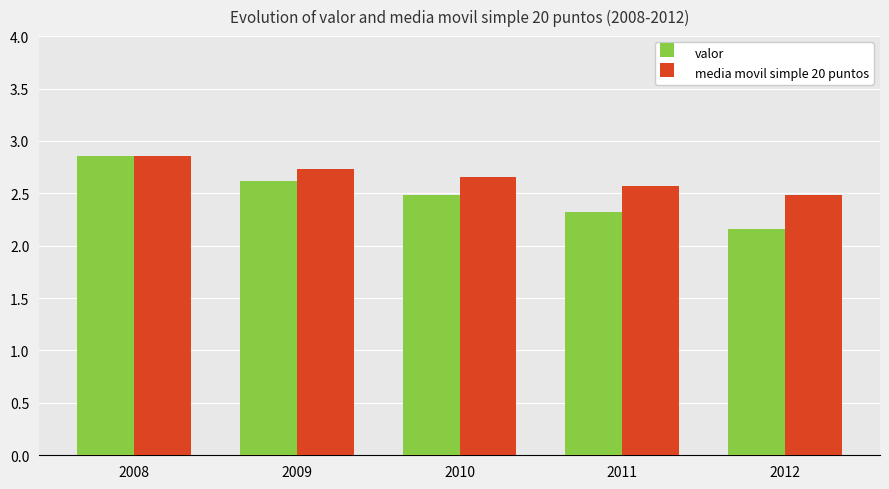

At which label does media movil simple 20 puntos reach its minimum?

2012